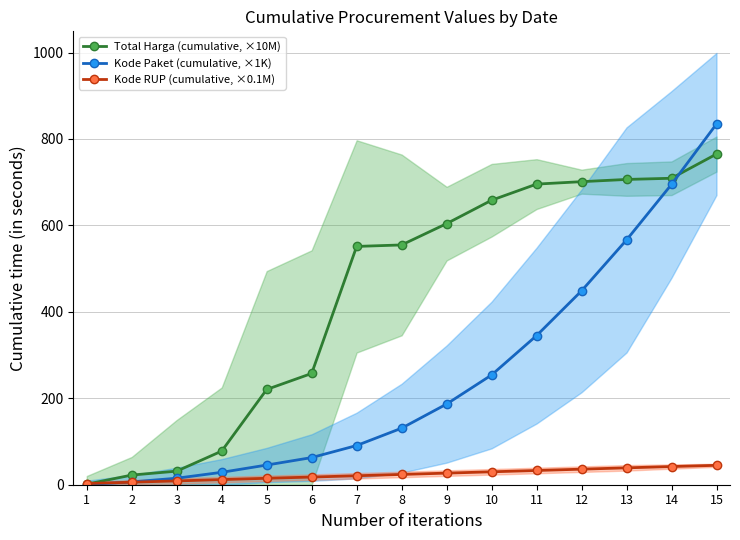

At how many categories does at least one series exceed 298?

9